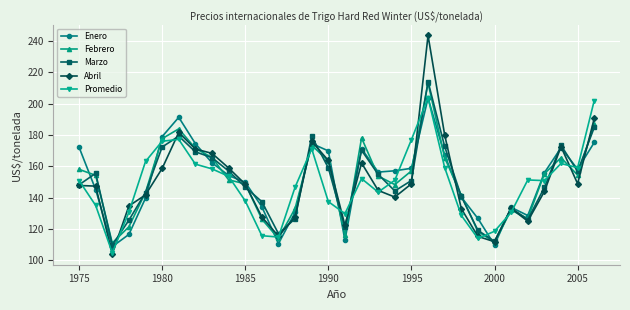

Which series ends up on top after the final intersection of Marzo and Enero?

Marzo